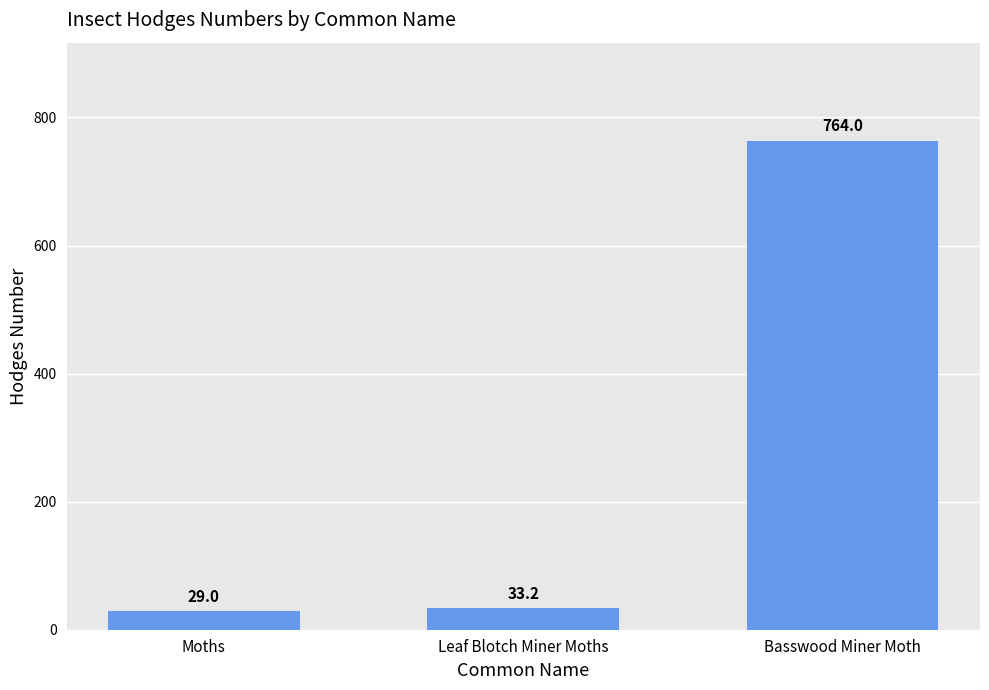

Reading right to left, what are all the values shown in this chart?

764.0	33.2	29.0